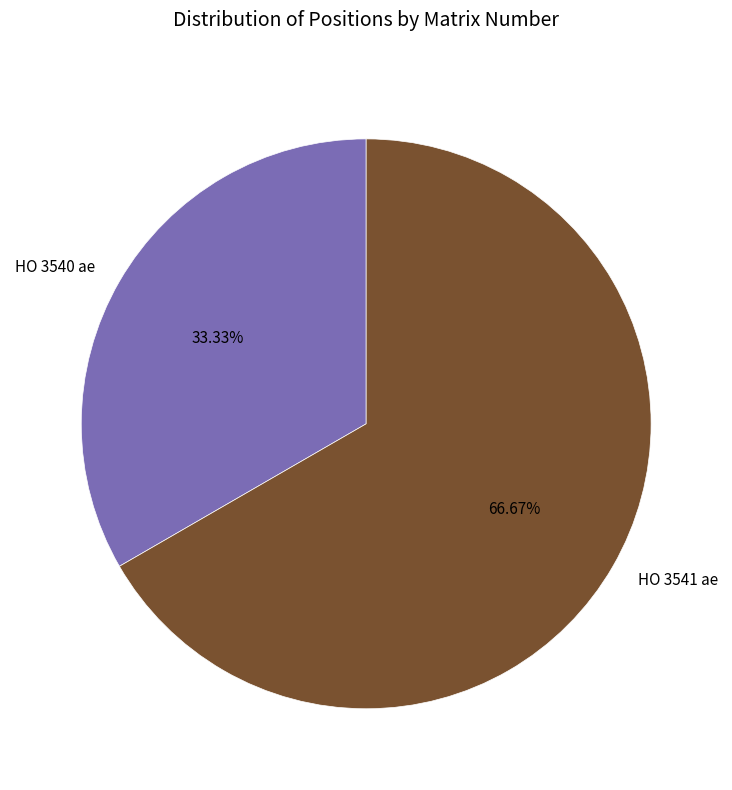

How much of the chart is everything except HO 3540 ae?

66.7%